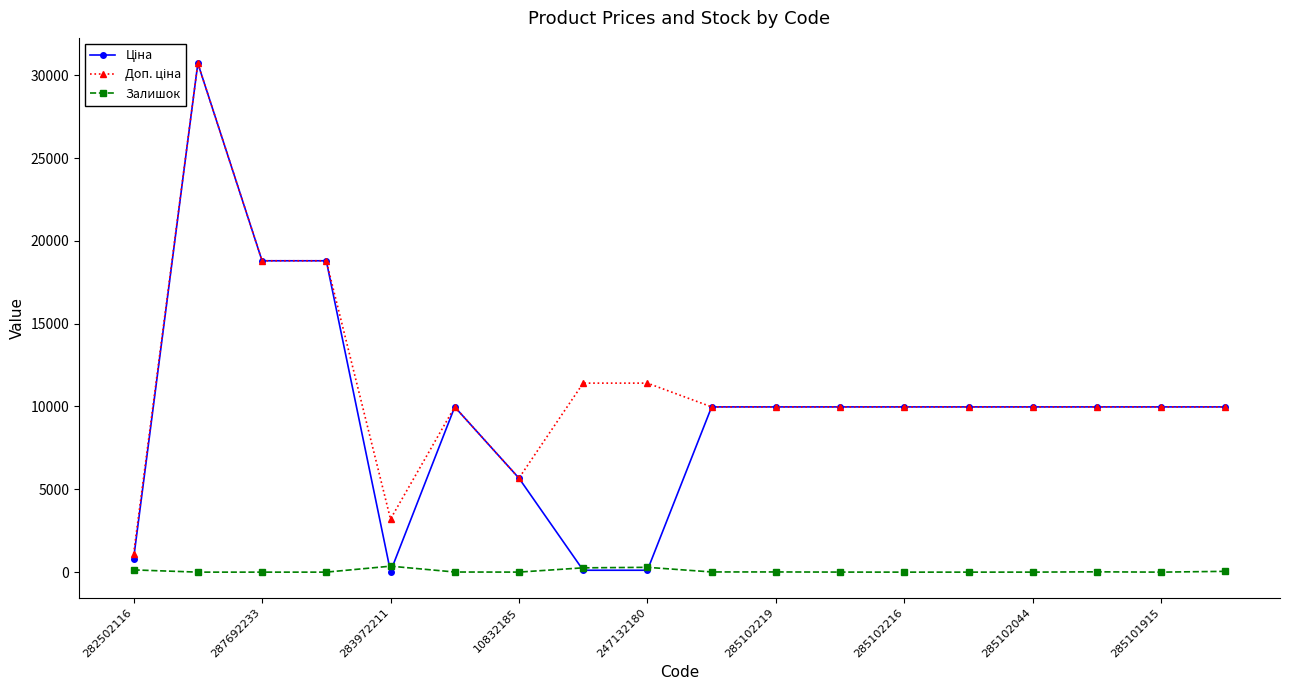

What is the total value across all series at 285101915?

19950.0